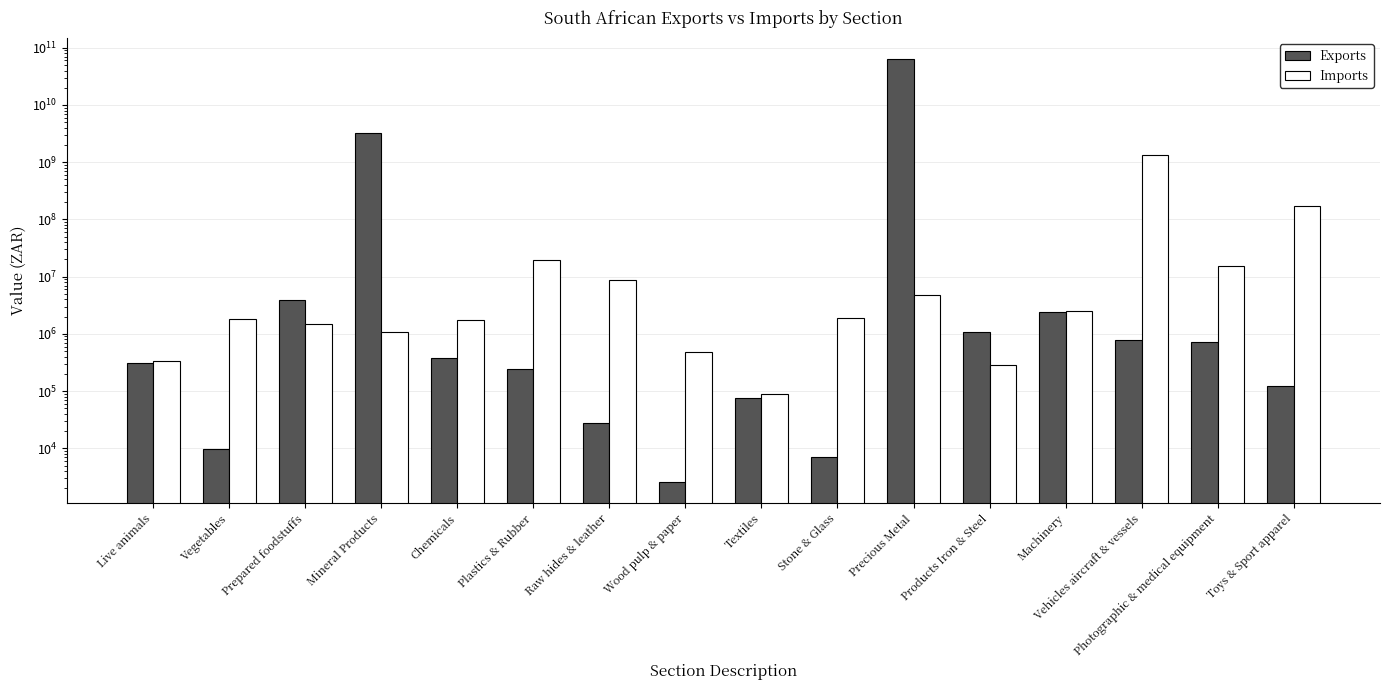

What is the greatest value displayed?

63477890910